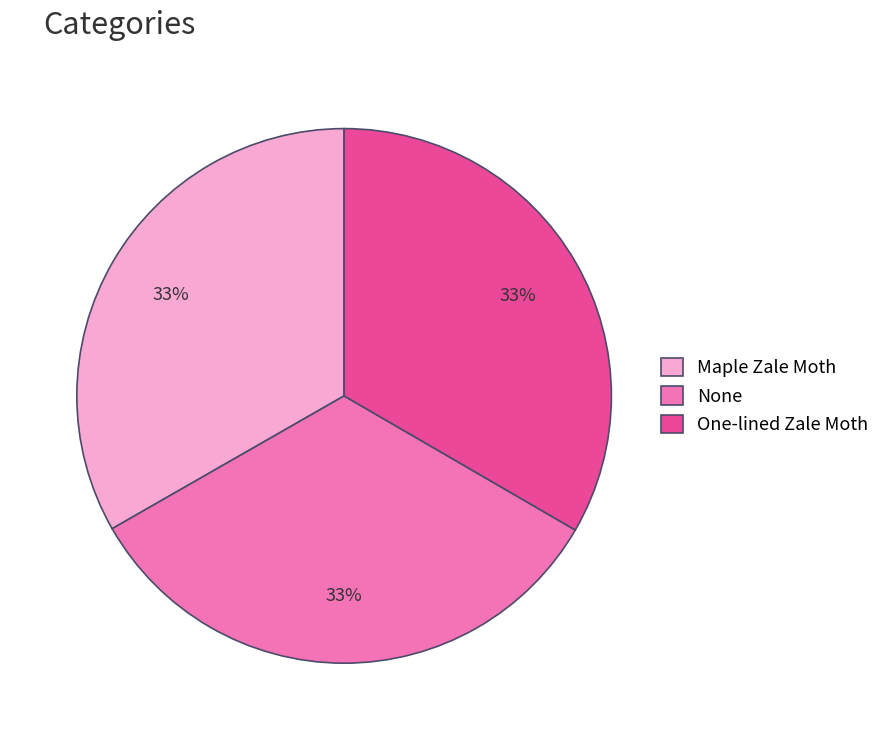

The None slice represents 21% of the pie. True or false?

False